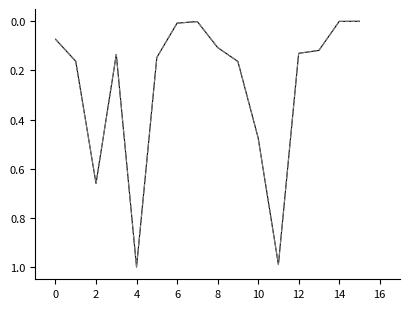

What is the maximum value shown in the chart?

1.0